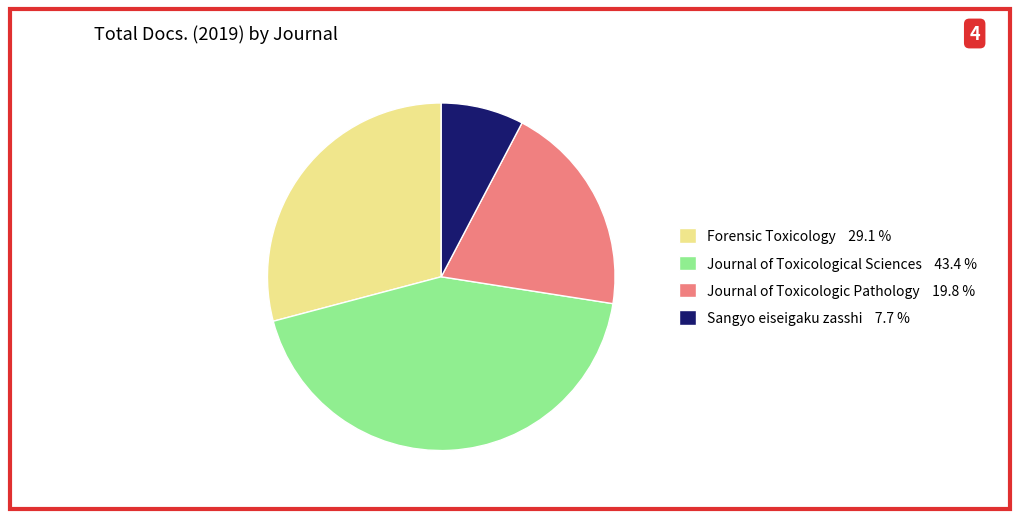

How many slices are in this pie chart?

4